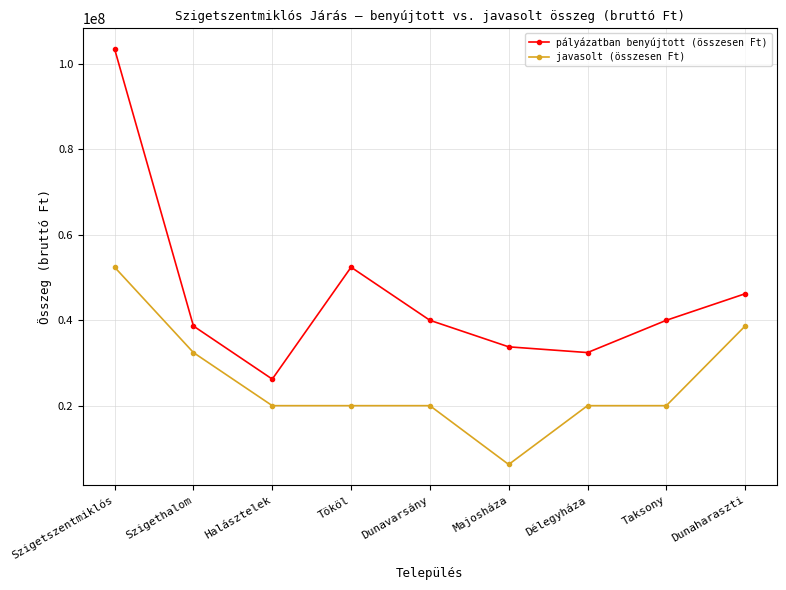

What is the difference between the maximum and minimum values in the pályázatban benyújtott (összesen Ft) series?

77190600